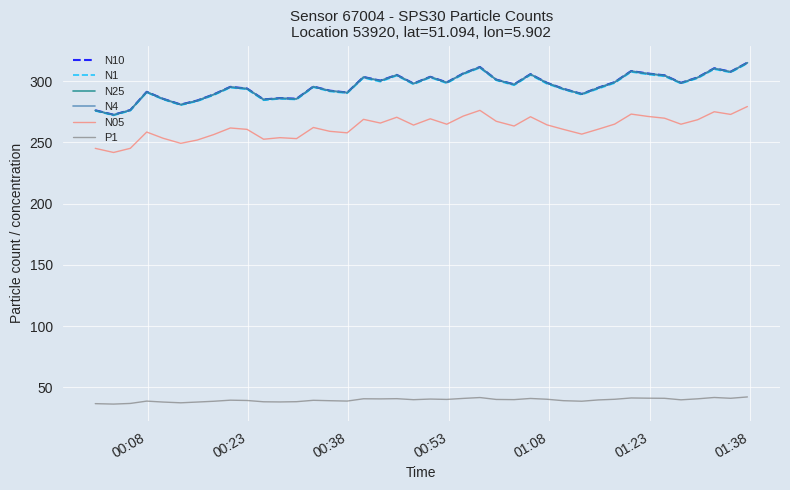

True or false: N05 and N1 cross at least once.

False